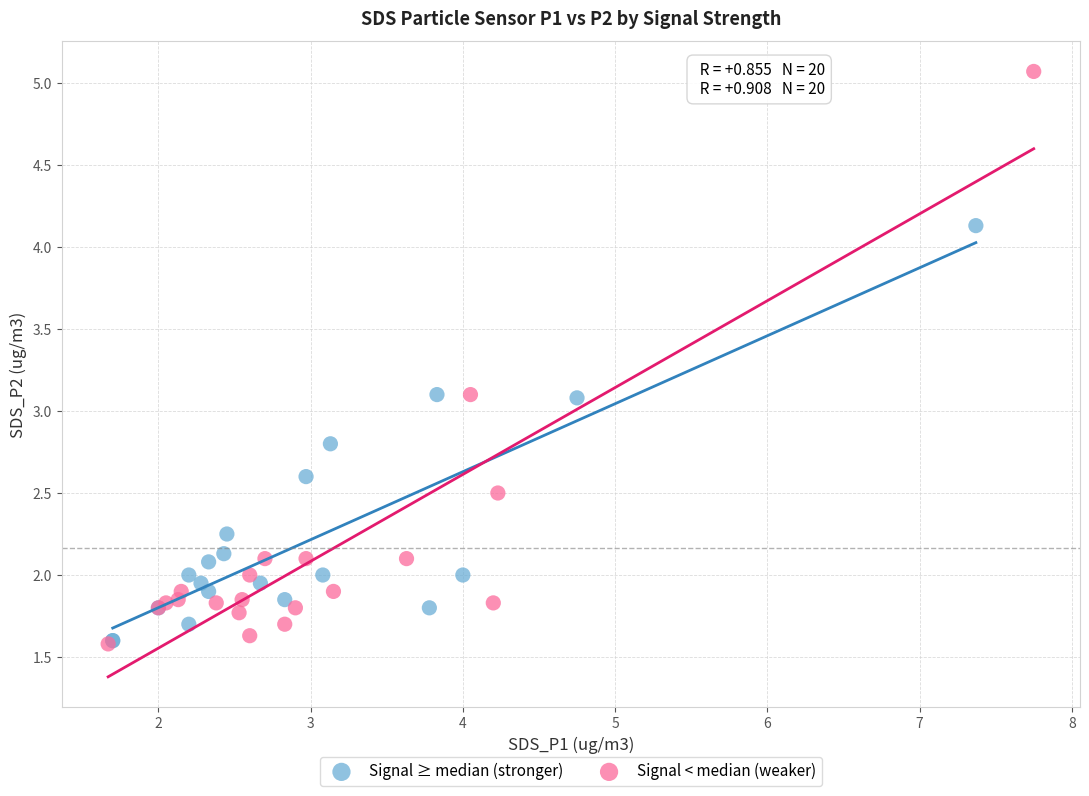

Which series has the widest spread of Y values?

Signal < median (weaker)